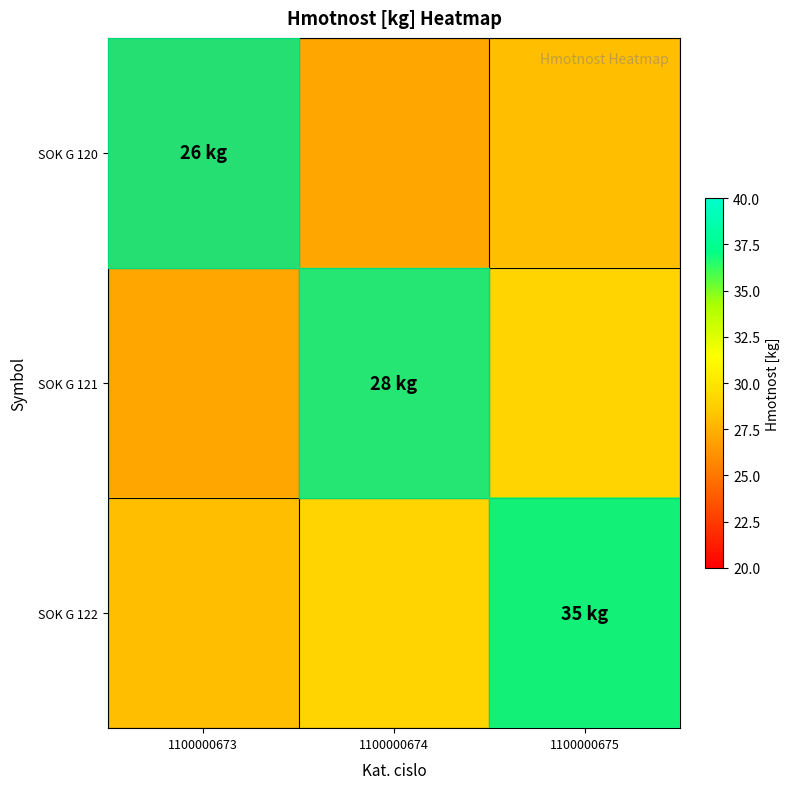

Reading right to left, extract all data points from this chart.

SOK G 120: 1100000675=28	1100000674=27	1100000673=26
SOK G 121: 1100000675=29	1100000674=28	1100000673=27
SOK G 122: 1100000675=35	1100000674=29	1100000673=28